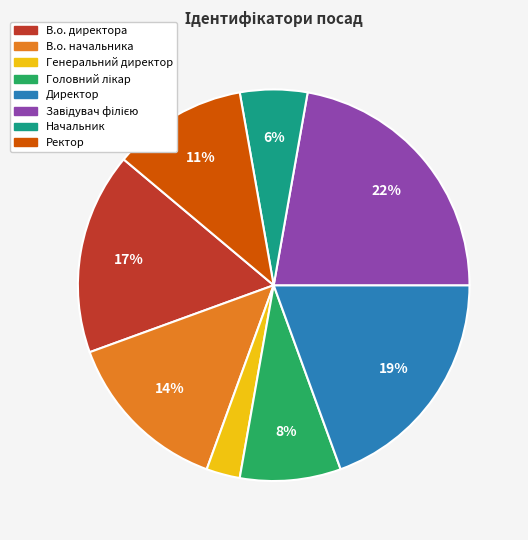

To the nearest percent, what is the difference between the Генеральний директор and В.о. начальника slice percentages?

11%